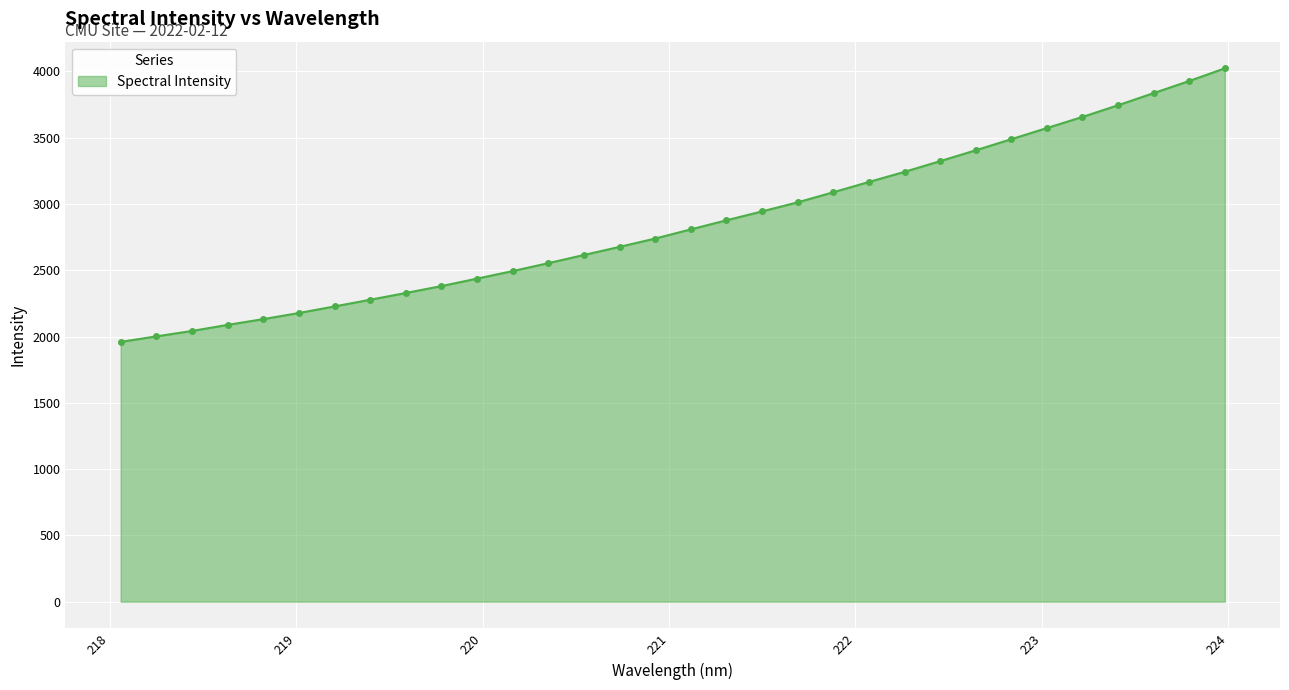

How many lines are shown in the chart?

1